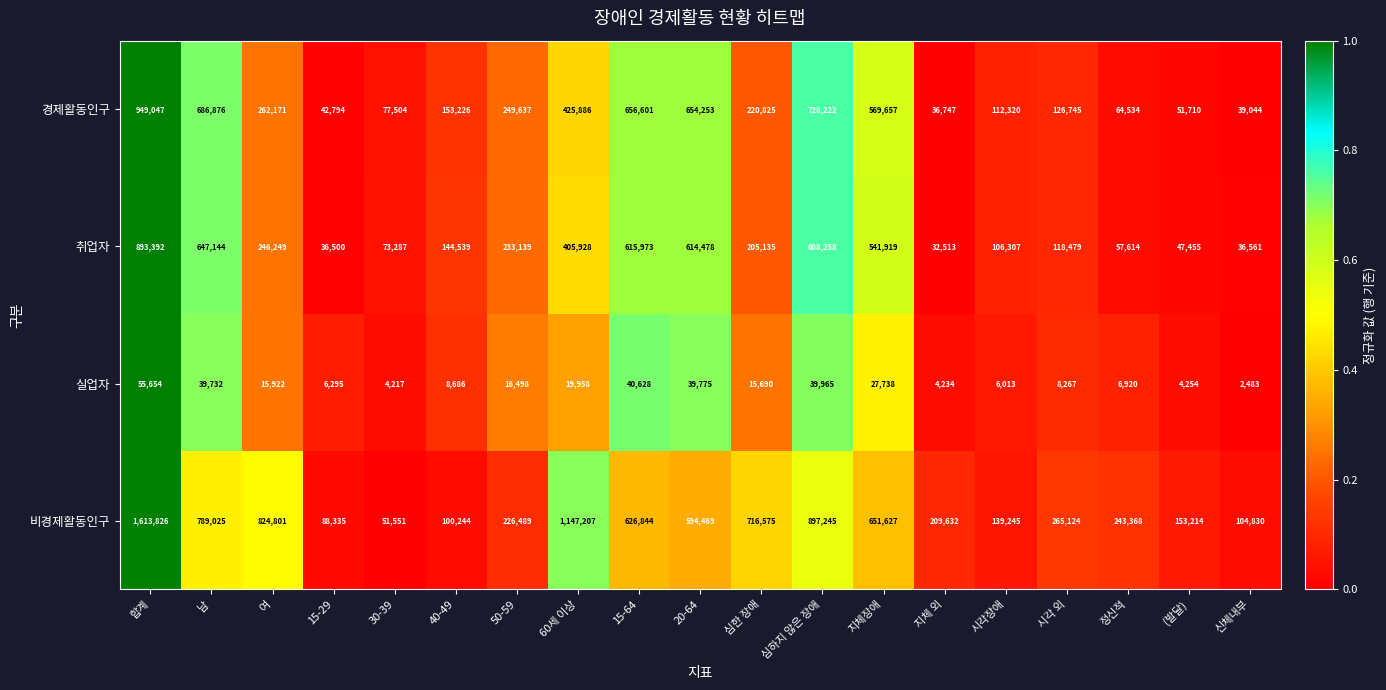

The value of 비경제활동인구 at 시각장애 is 139245. True or false?

True